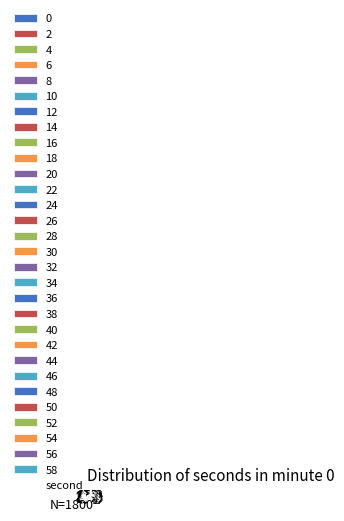

Is there a majority slice in this chart?

No